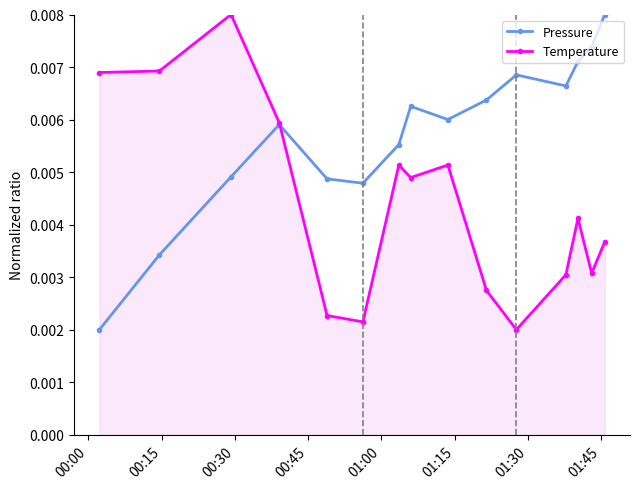

How many distinct data groups are displayed?

2